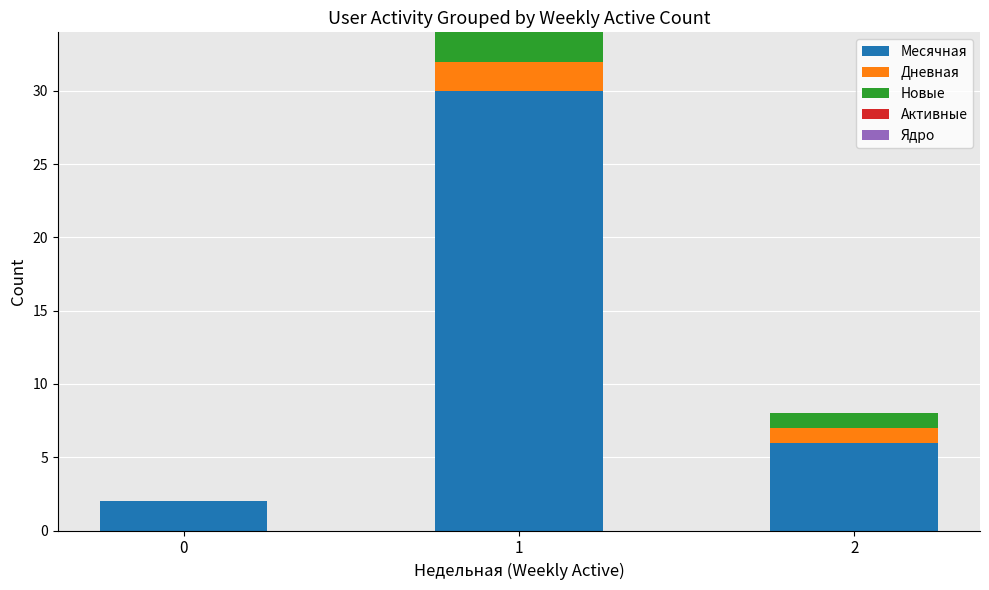

At which category is the sum across all series the highest?

1